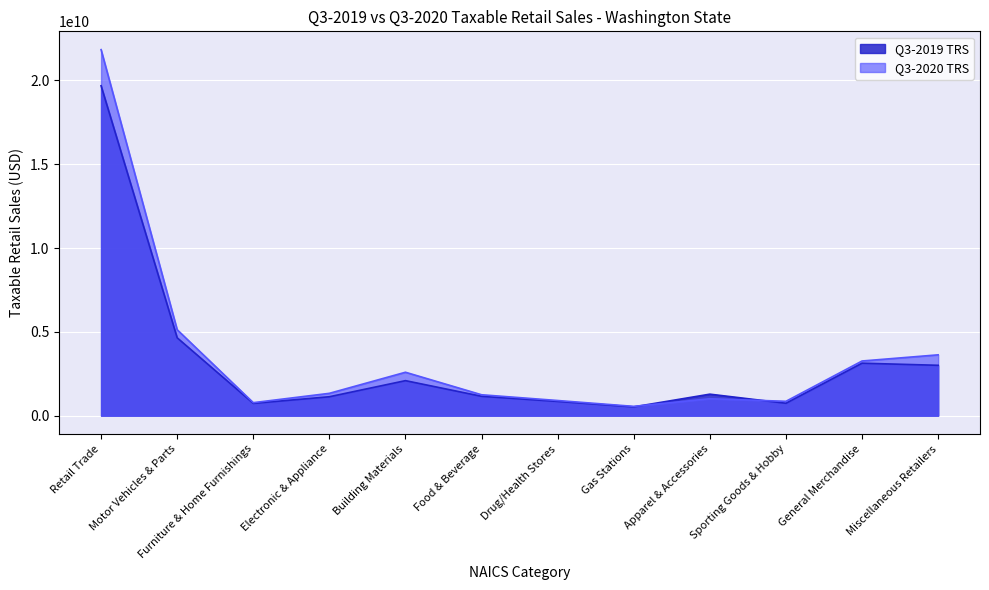

True or false: Q3-2020 TRS has more than 0 points higher than both neighbors.

True